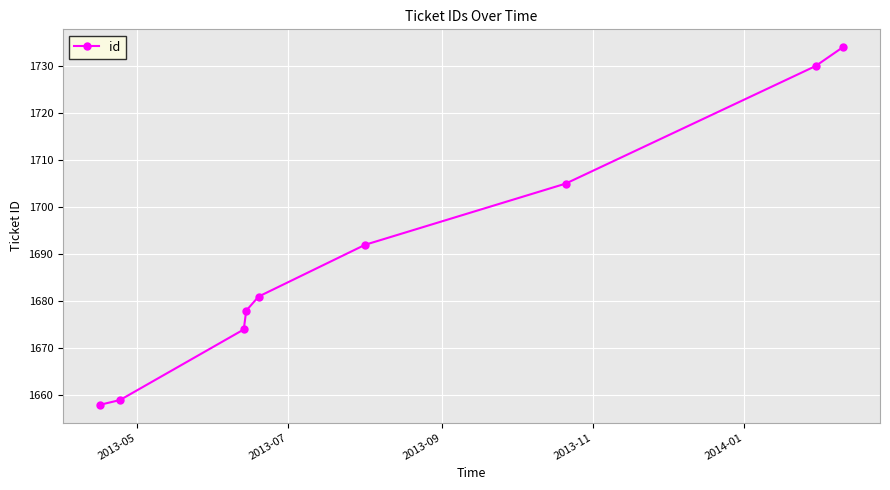

Reading left to right, extract all data points from this chart.

1658	1659	1674	1678	1681	1692	1705	1730	1734